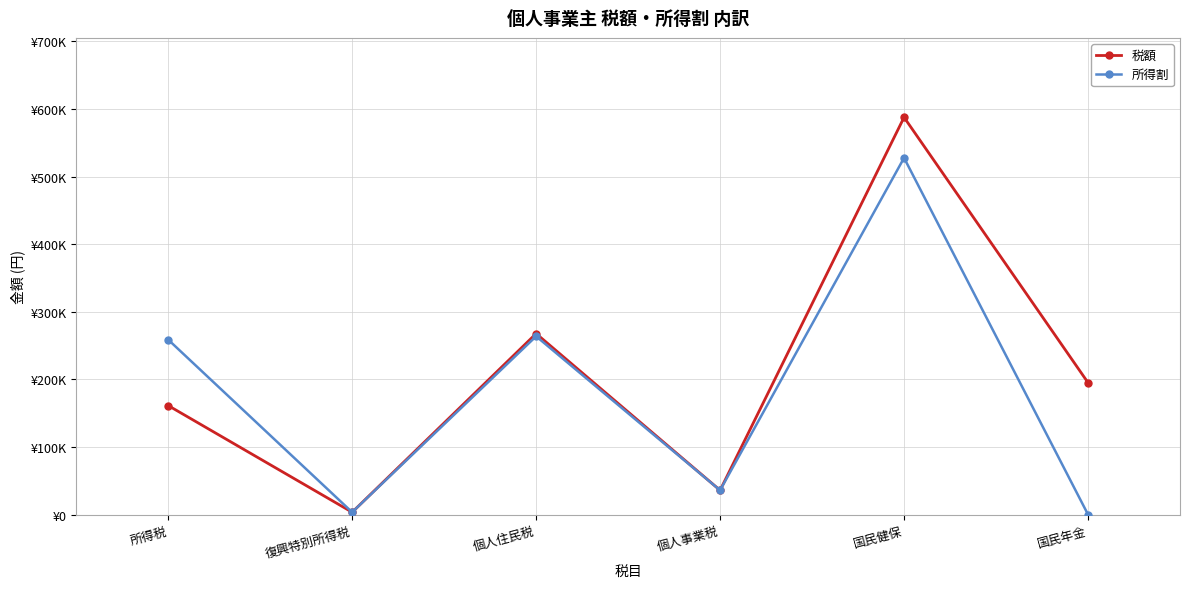

Reading right to left, list all the values displayed in this chart.

税額: 国民年金=195120.0	国民健保=587710.0	個人事業税=35858.5	個人住民税=267717.0	復興特別所得税=3385.6	所得税=161217.0
所得割: 国民年金=0.0	国民健保=527710.0	個人事業税=35858.5	個人住民税=263717.0	復興特別所得税=3385.6	所得税=258717.0